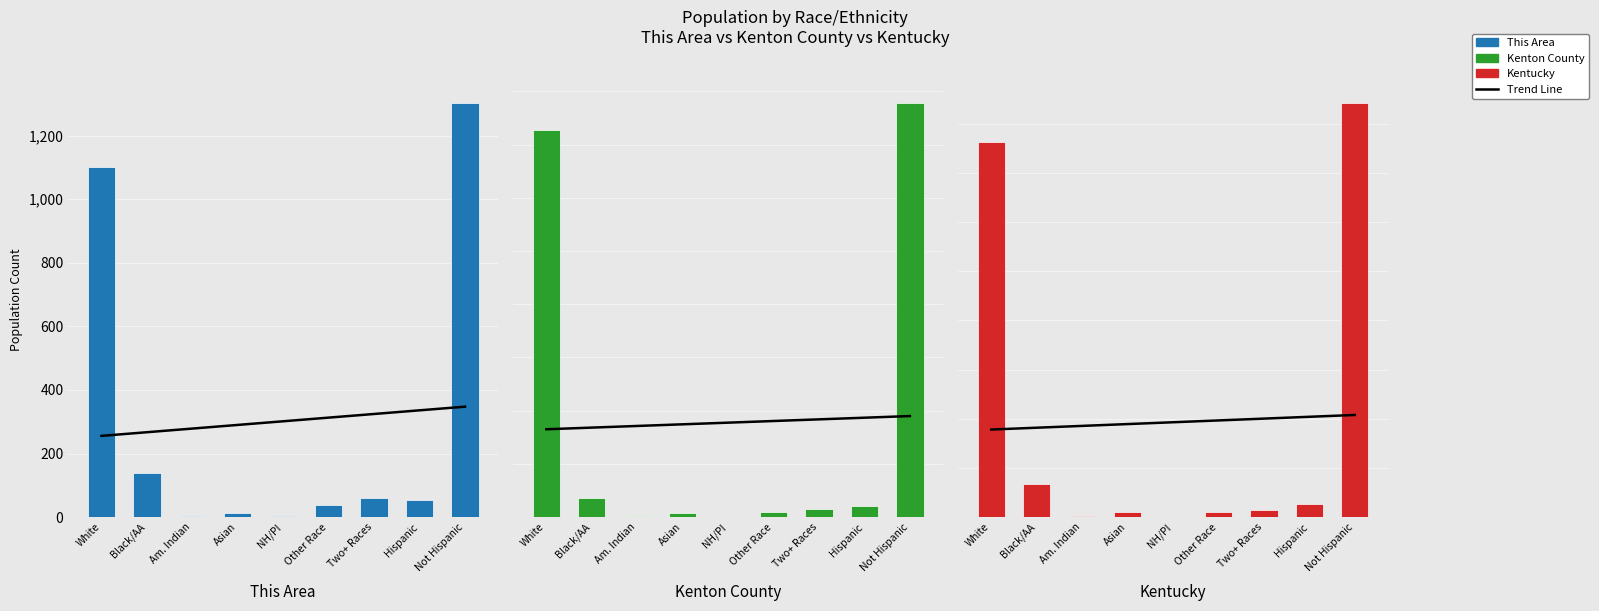

What is the value of the Kentucky bar at the 2nd from the left?

337520